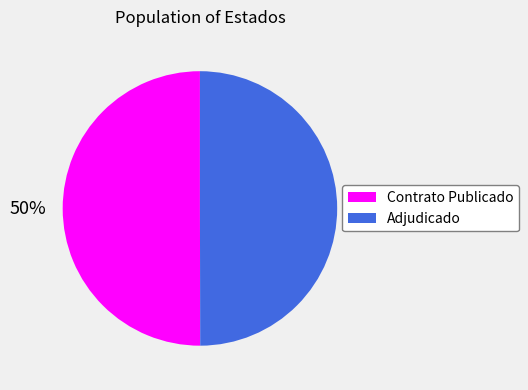

How many segments does this pie chart have?

2